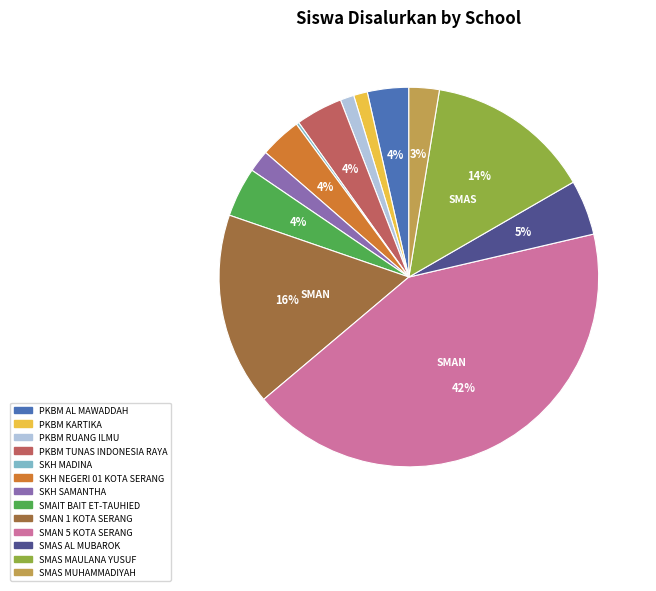

What percentage is the SMAN 1 KOTA SERANG slice, to the nearest percent?

16%